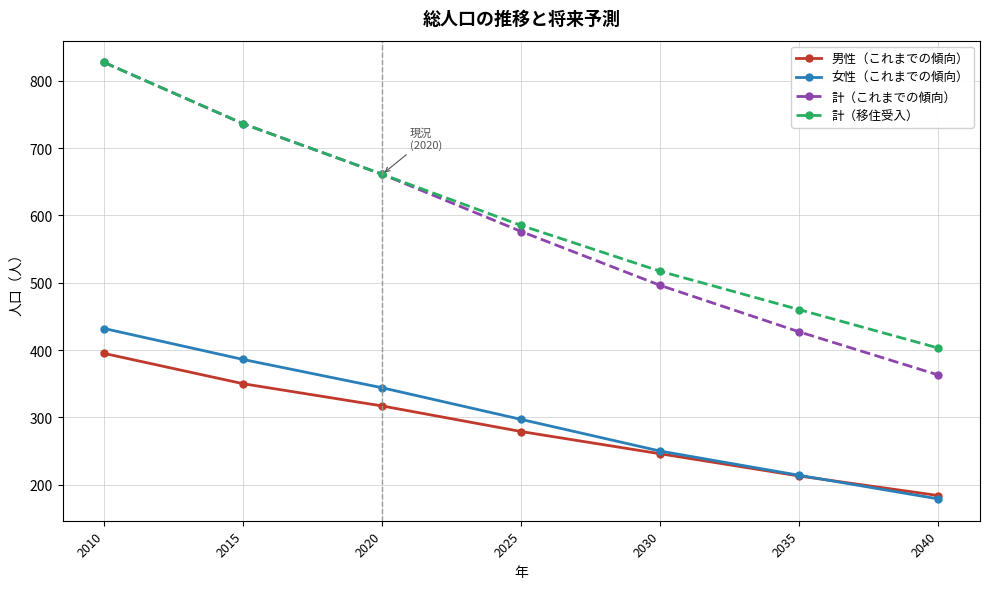

True or false: 男性（これまでの傾向） and 計（移住受入） intersect in this chart.

False